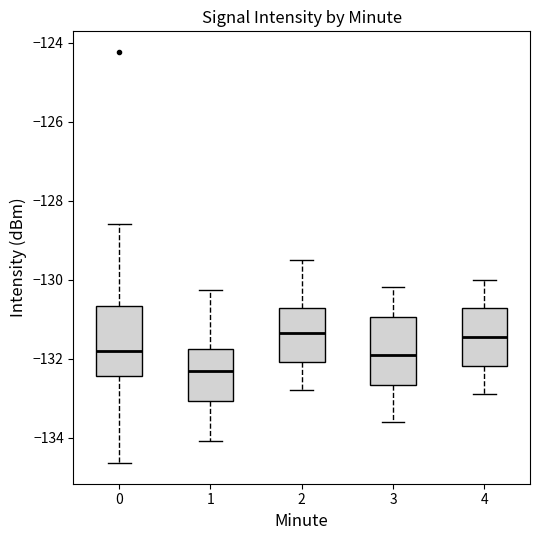

Reading left to right, transcribe this box plot: for each box, give where its median line is, the range the box spans, and where its two whiskers end, as read against the y-axis. The values are not printed on the chart, so give them approximately, as read against the axis.

0: median -131.8, box -132.4 to -130.6, whiskers -134.6 to -128.6
1: median -132.4, box -133.0 to -131.8, whiskers -134.0 to -130.2
2: median -131.4, box -132.0 to -130.8, whiskers -132.8 to -129.4
3: median -131.8, box -132.6 to -131.0, whiskers -133.6 to -130.2
4: median -131.4, box -132.2 to -130.8, whiskers -132.8 to -130.0